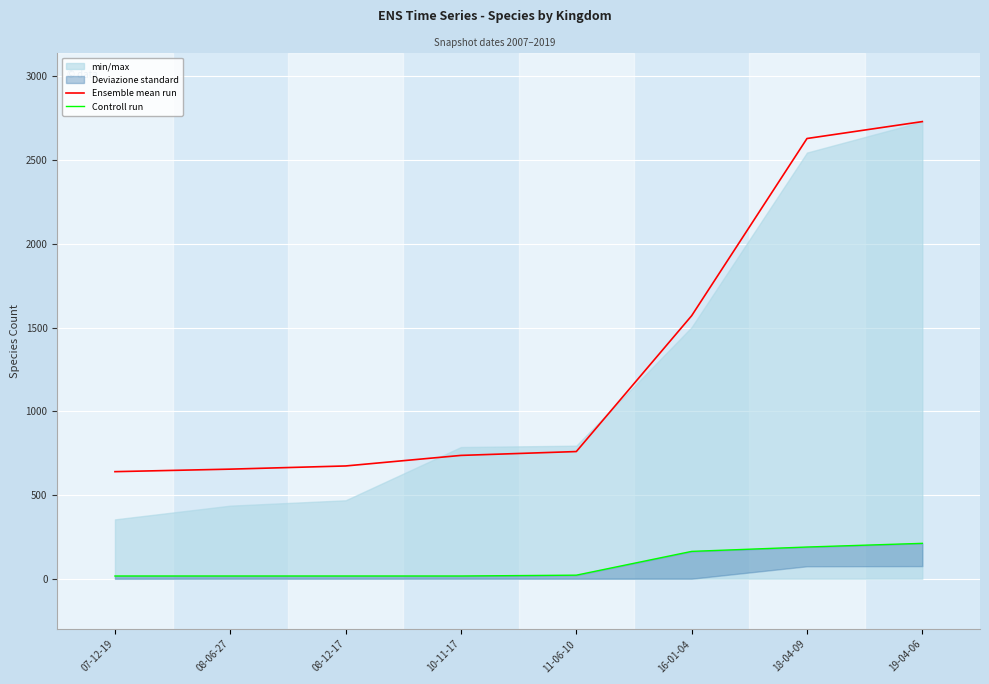

Which category has the highest value in the Ensemble mean run series?

19-04-06